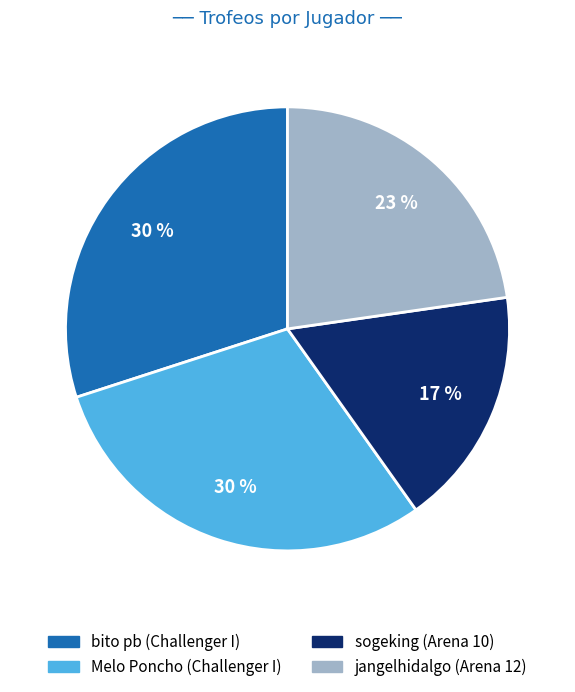

To the nearest percent, what is the difference between the bito pb (Challenger I) and sogeking (Arena 10) slice percentages?

13%